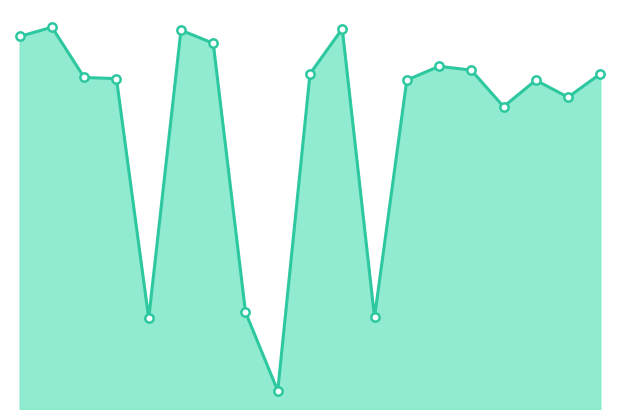

What is the smallest value displayed?

1721275